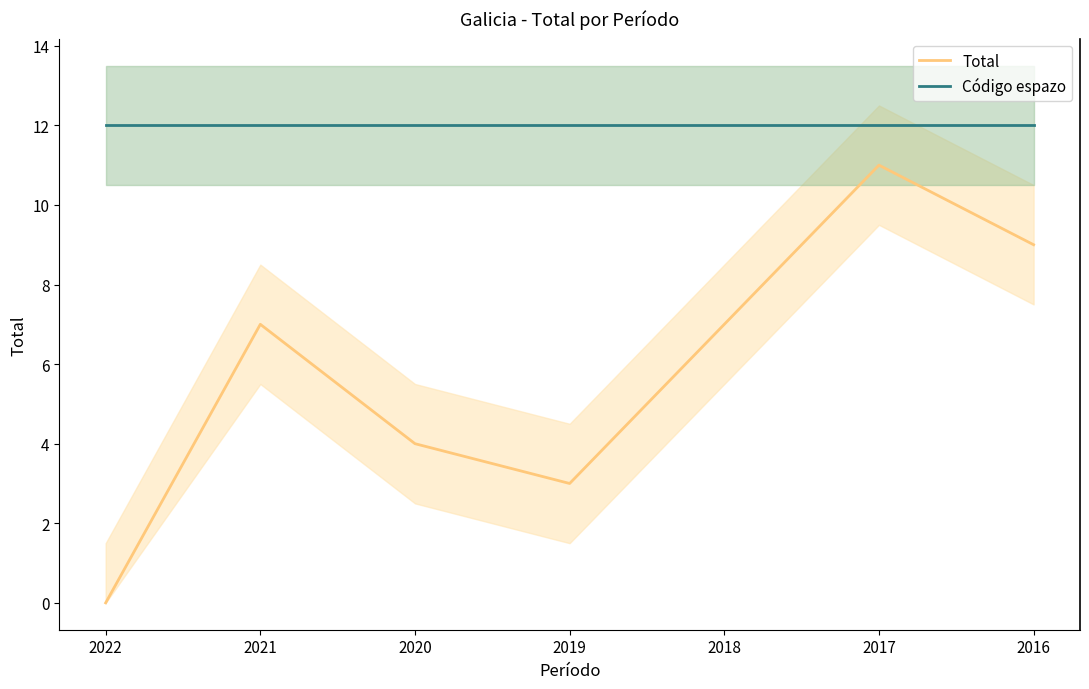

List the series in order of their peak value, lowest first.

Total, Código espazo